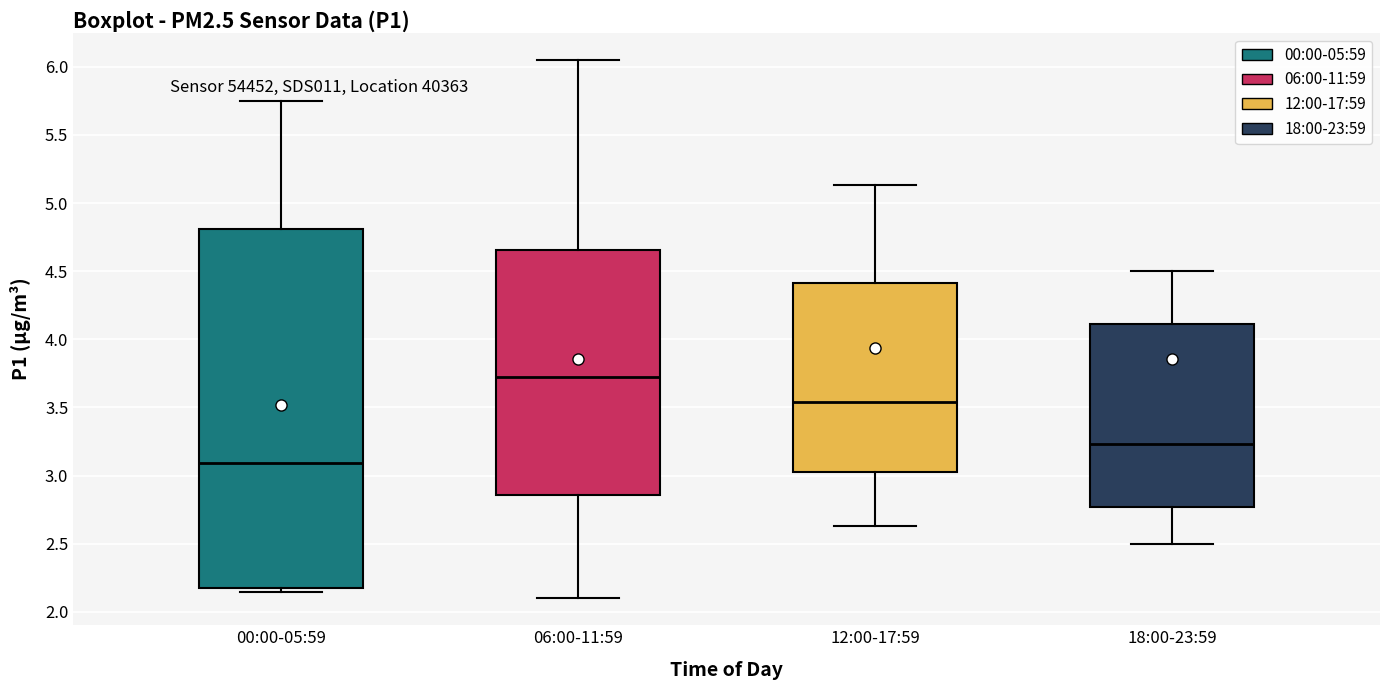

Which box has the highest median line?

06:00-11:59